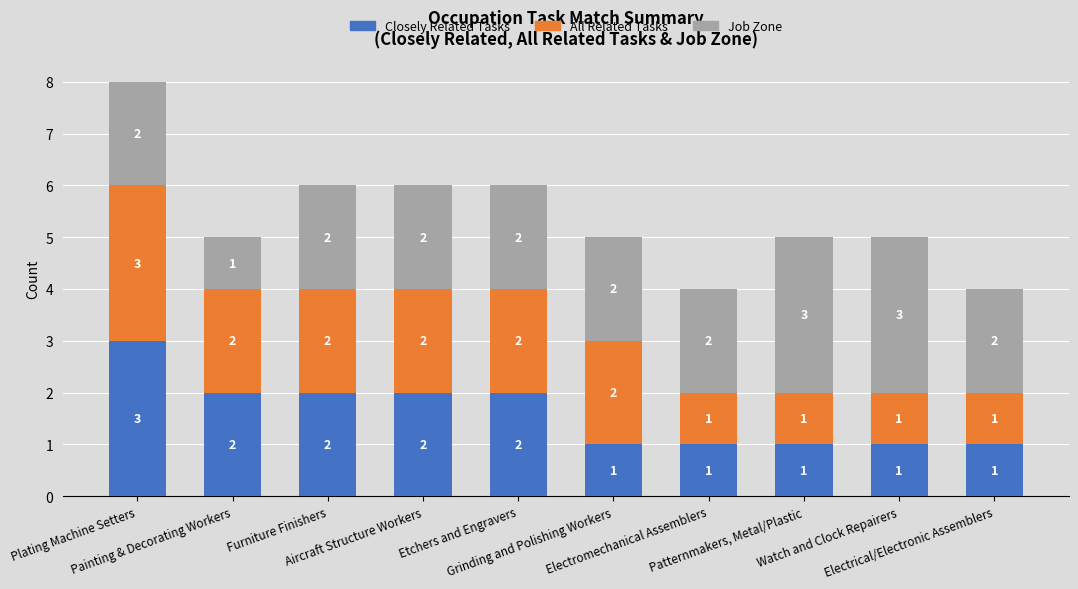

What is the maximum value for Closely Related Tasks?

3